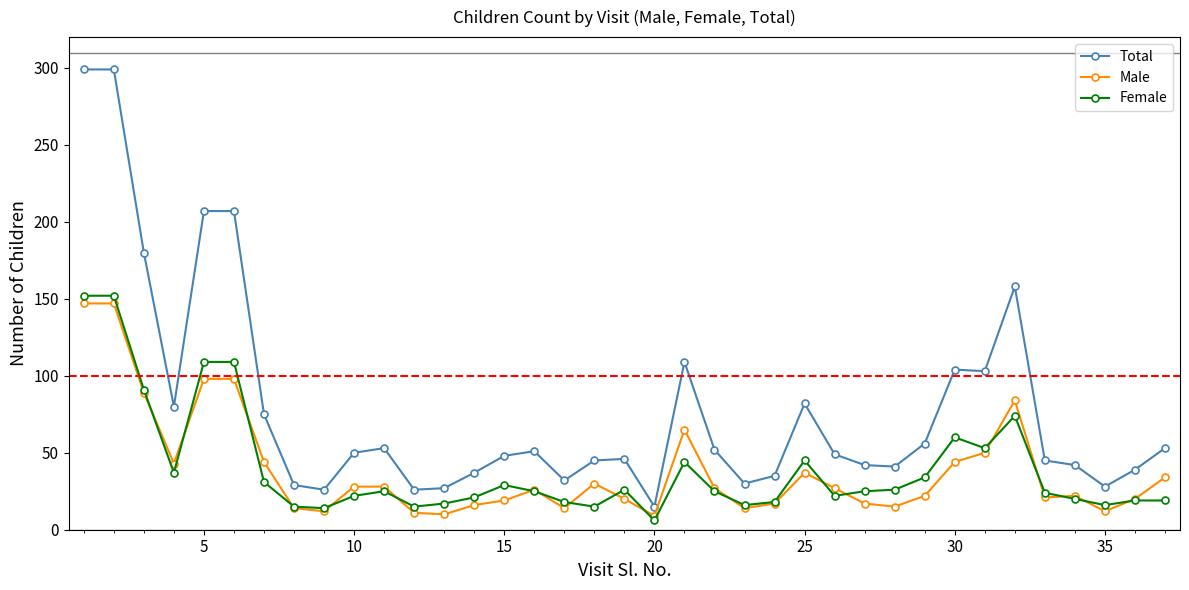

True or false: Total has more than 1 points higher than both neighbors.

True